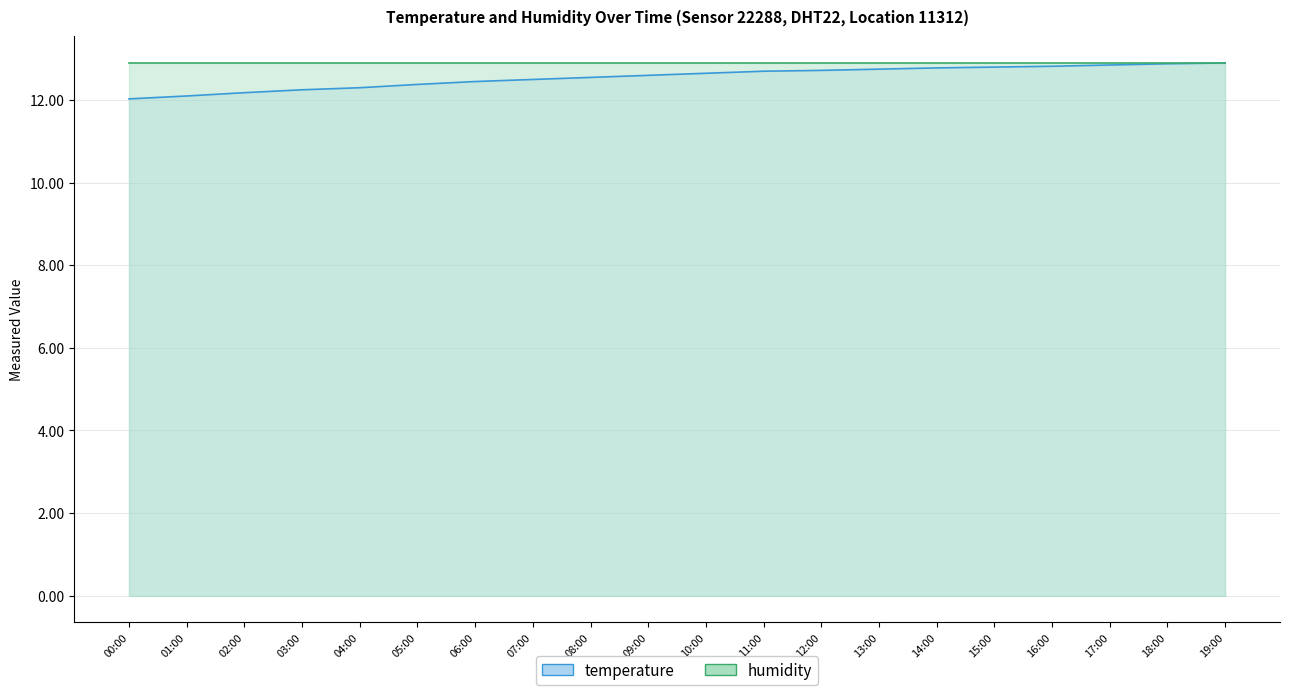

What is the difference between the maximum and minimum values?

0.9